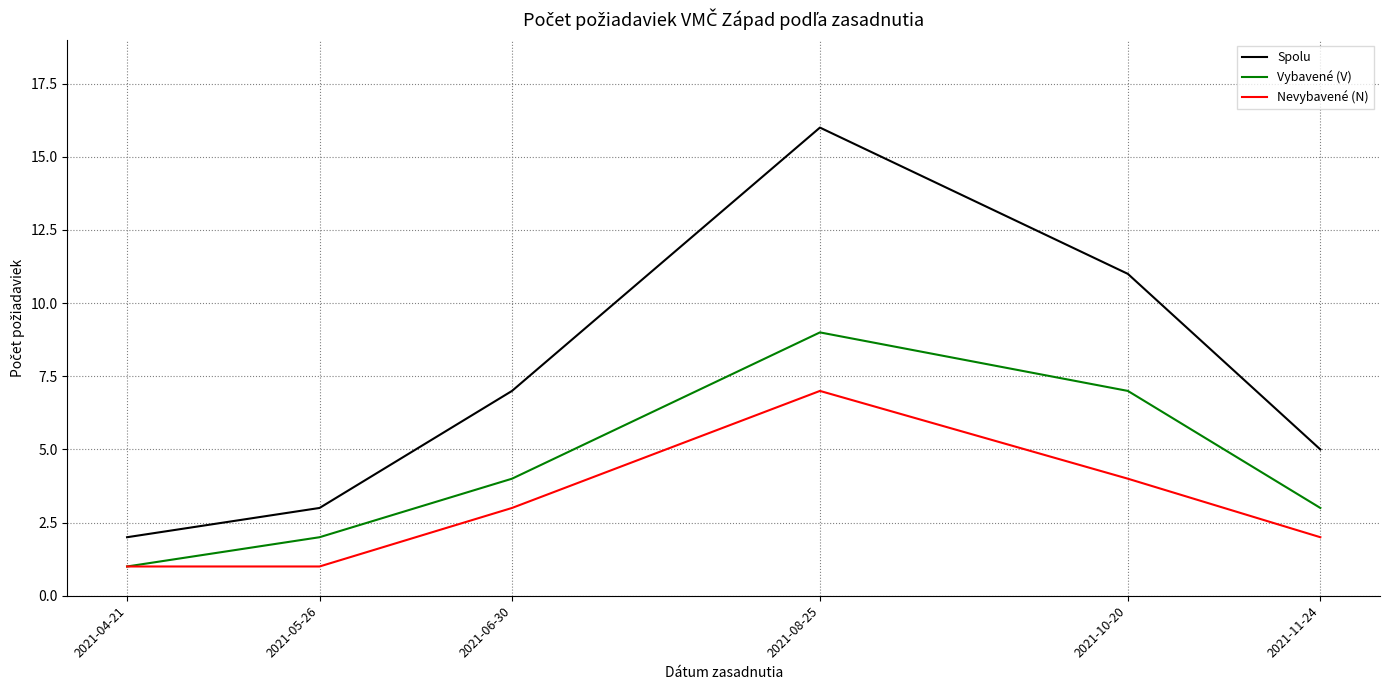

Where is Vybavené (V) nearest to the value 5?

2021-06-30